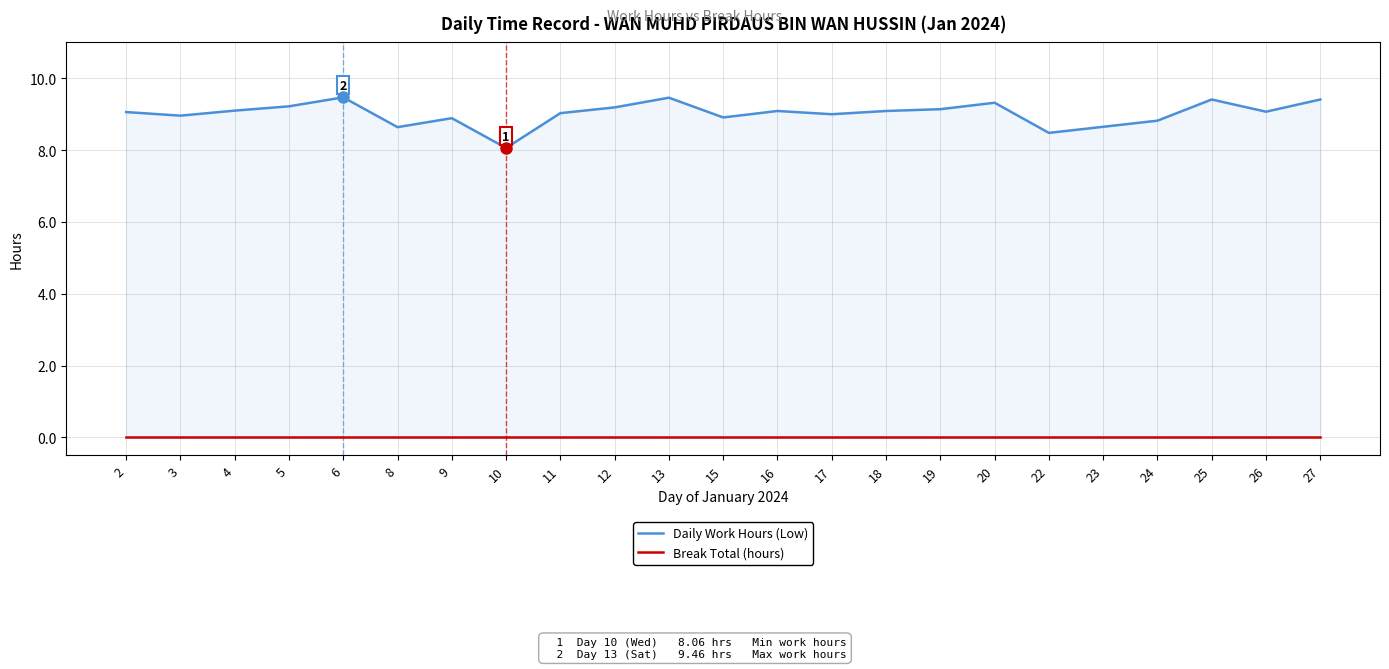

List the labels in order of Break Total (hours) value, smallest first.

2, 3, 4, 5, 6, 8, 9, 10, 11, 12, 13, 15, 16, 17, 18, 19, 20, 22, 23, 24, 25, 26, 27